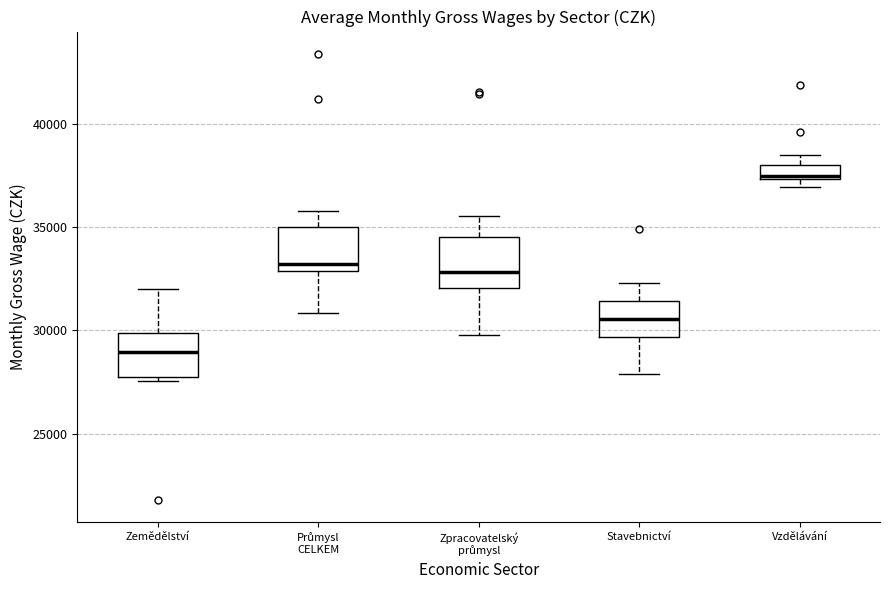

Which box's median line is the highest?

Vzdělávání